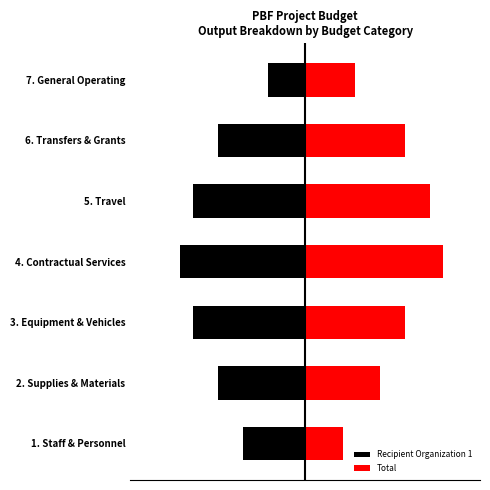

Rank the series by their maximum value, from lowest to highest.

Recipient Organization 1, Total